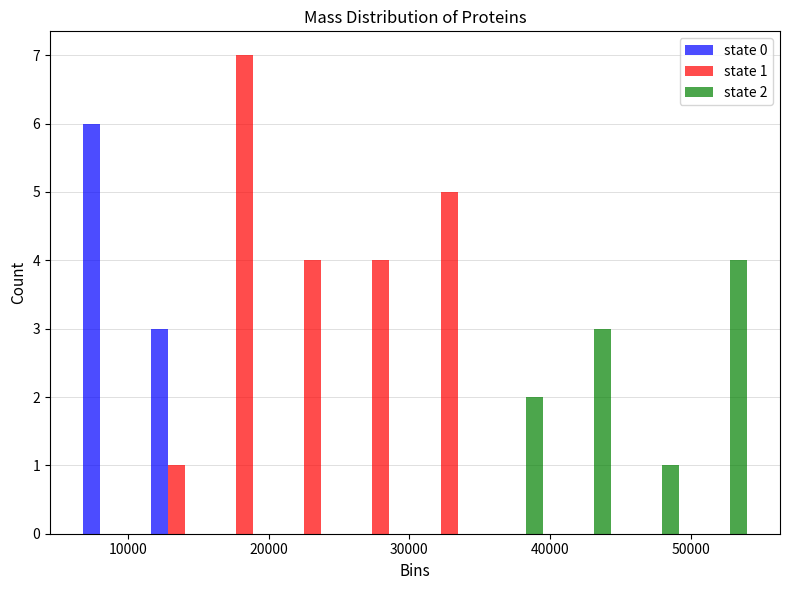

In the state 1 series, which range on the x-axis has the tallest bar?

16000 to 21000